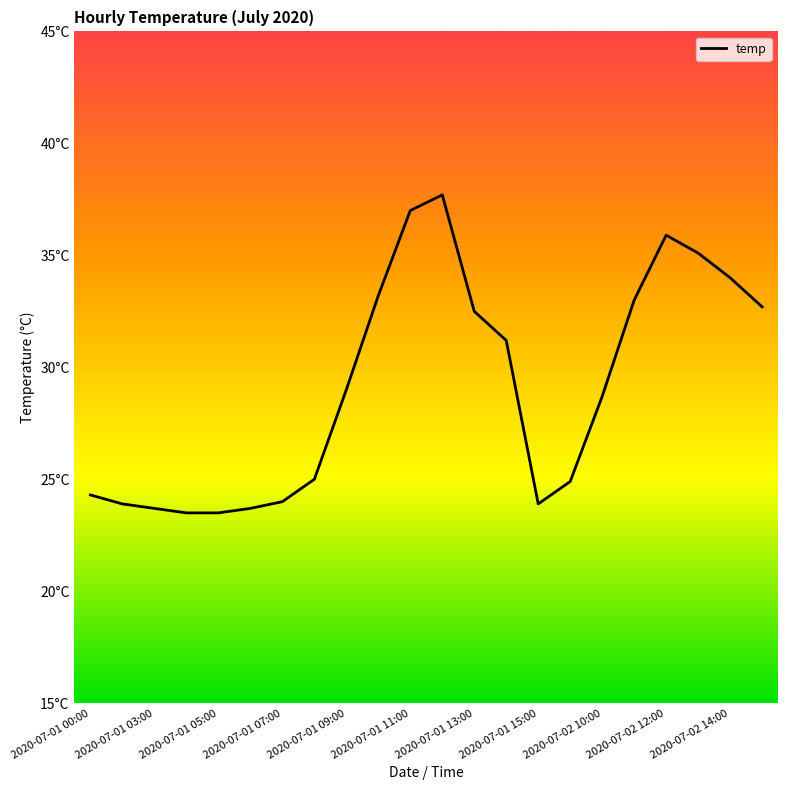

Does the chart display data point markers on the line(s)?

No